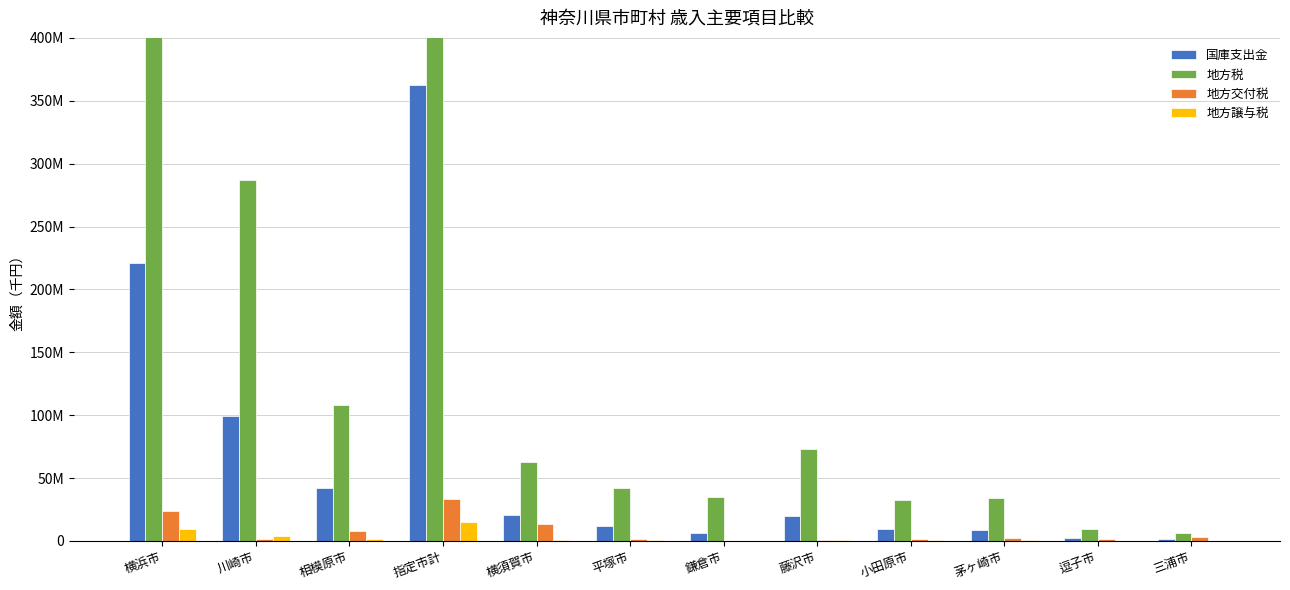

Rank the series by their maximum value, from lowest to highest.

地方譲与税, 地方交付税, 国庫支出金, 地方税